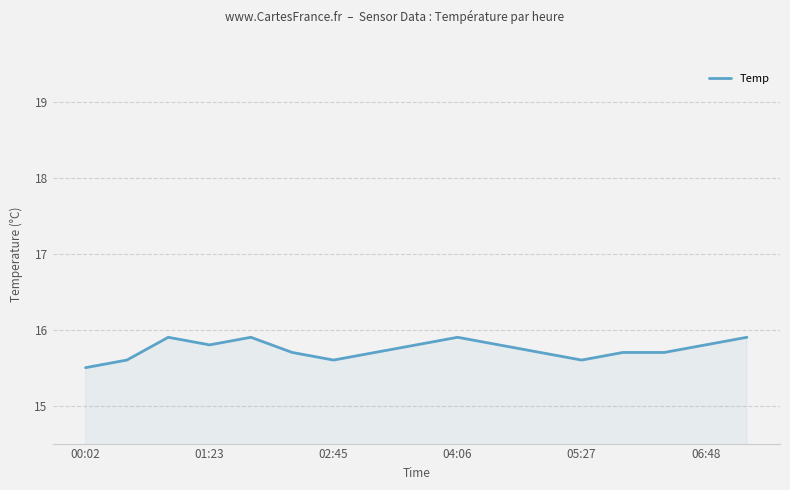

What is the minimum value shown in the chart?

15.5